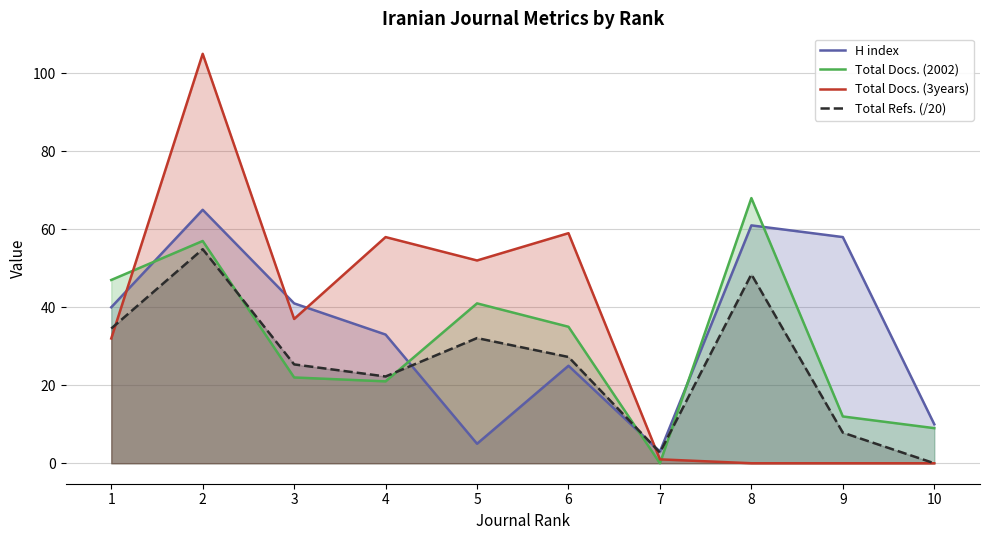

How many interior local valleys does the Total Refs. (/20) series have?

2